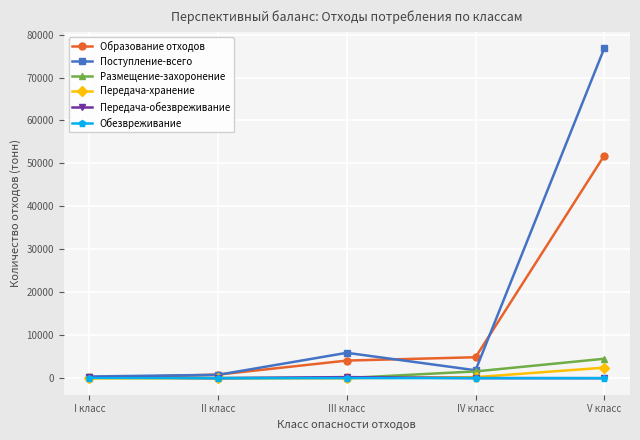

Is it true that Поступление-всего equals 5907.2 at III класс?

True